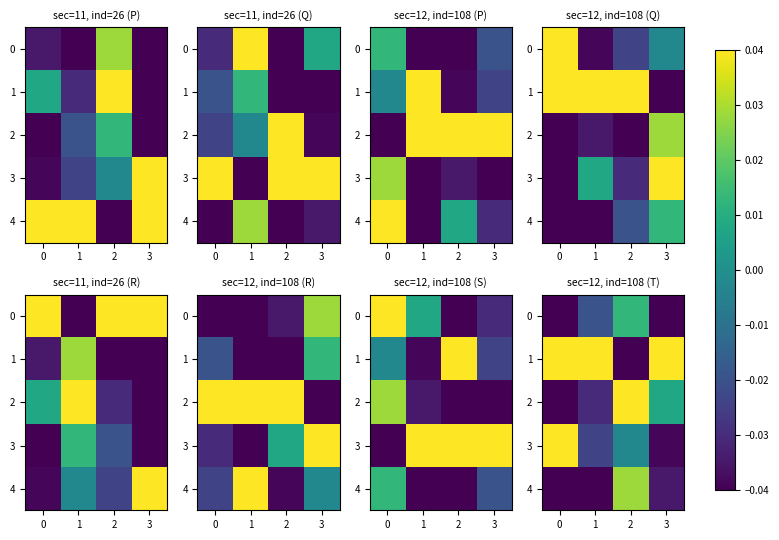

Which series changed the most between 2 and 3?

1